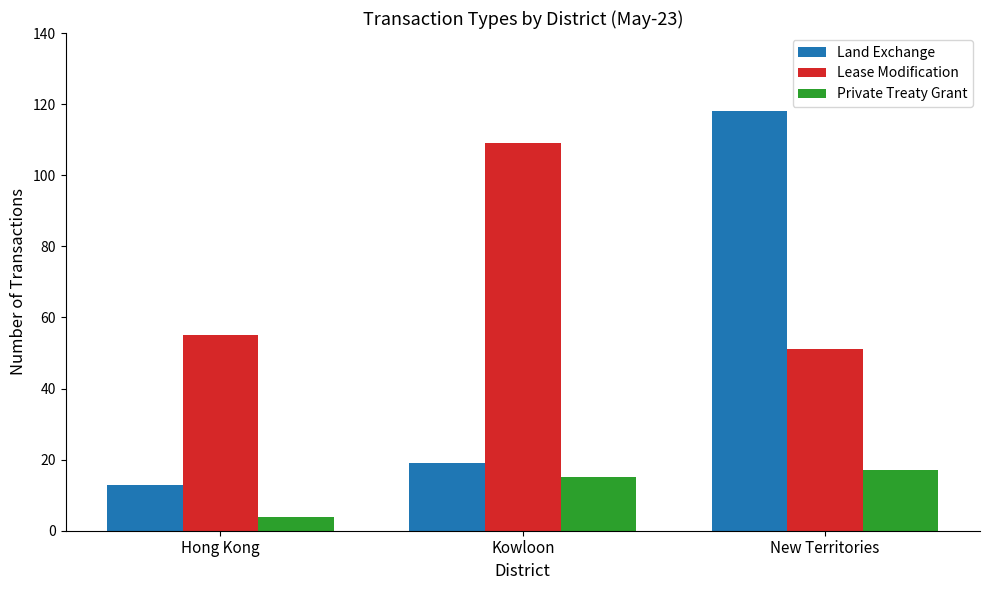

Reading left to right, transcribe all the data shown in this chart.

Land Exchange: 13	19	118
Lease Modification: 55	109	51
Private Treaty Grant: 4	15	17